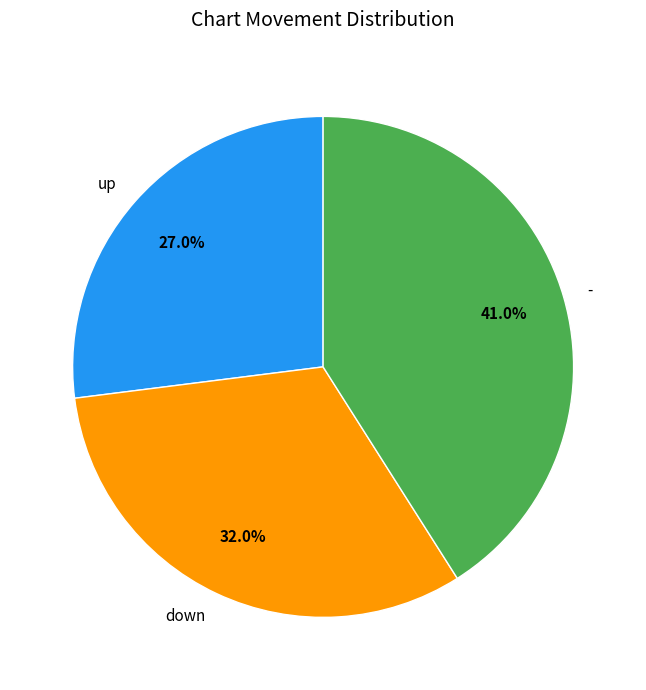

Is the sum of - and down greater than half?

Yes